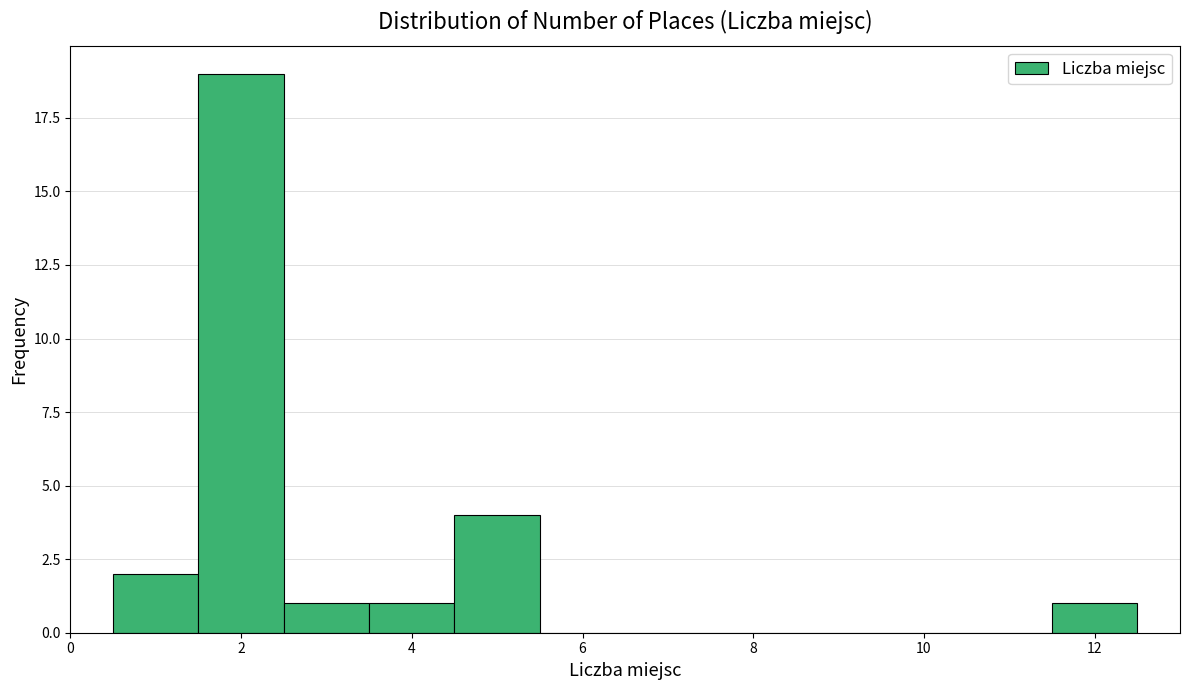

Which range on the x-axis has the tallest bar?

1.5 to 2.5